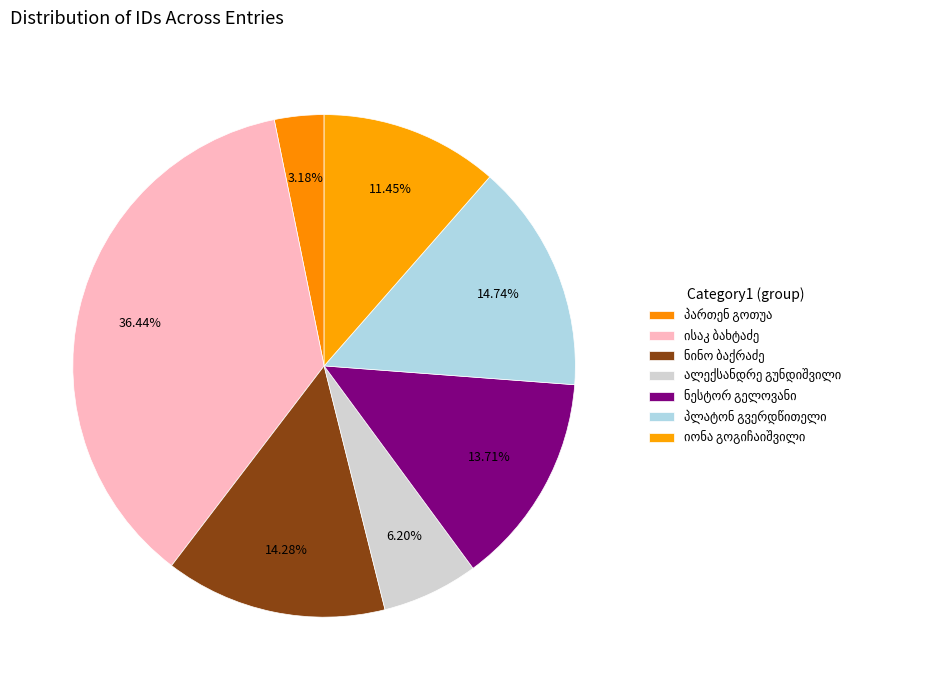

How many slices are in this pie chart?

7